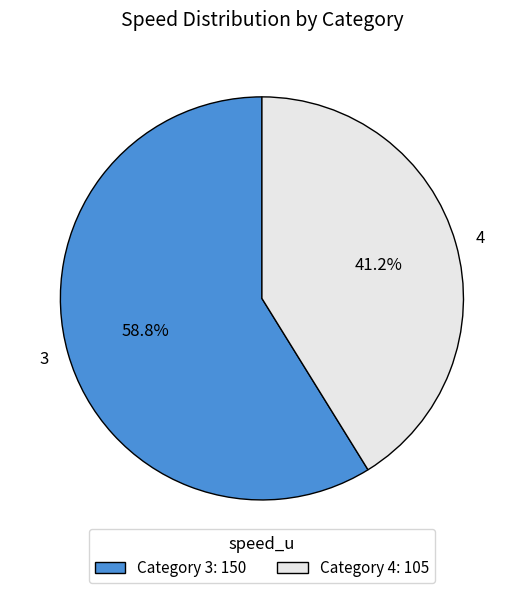

The 4 slice represents 29% of the pie. True or false?

False